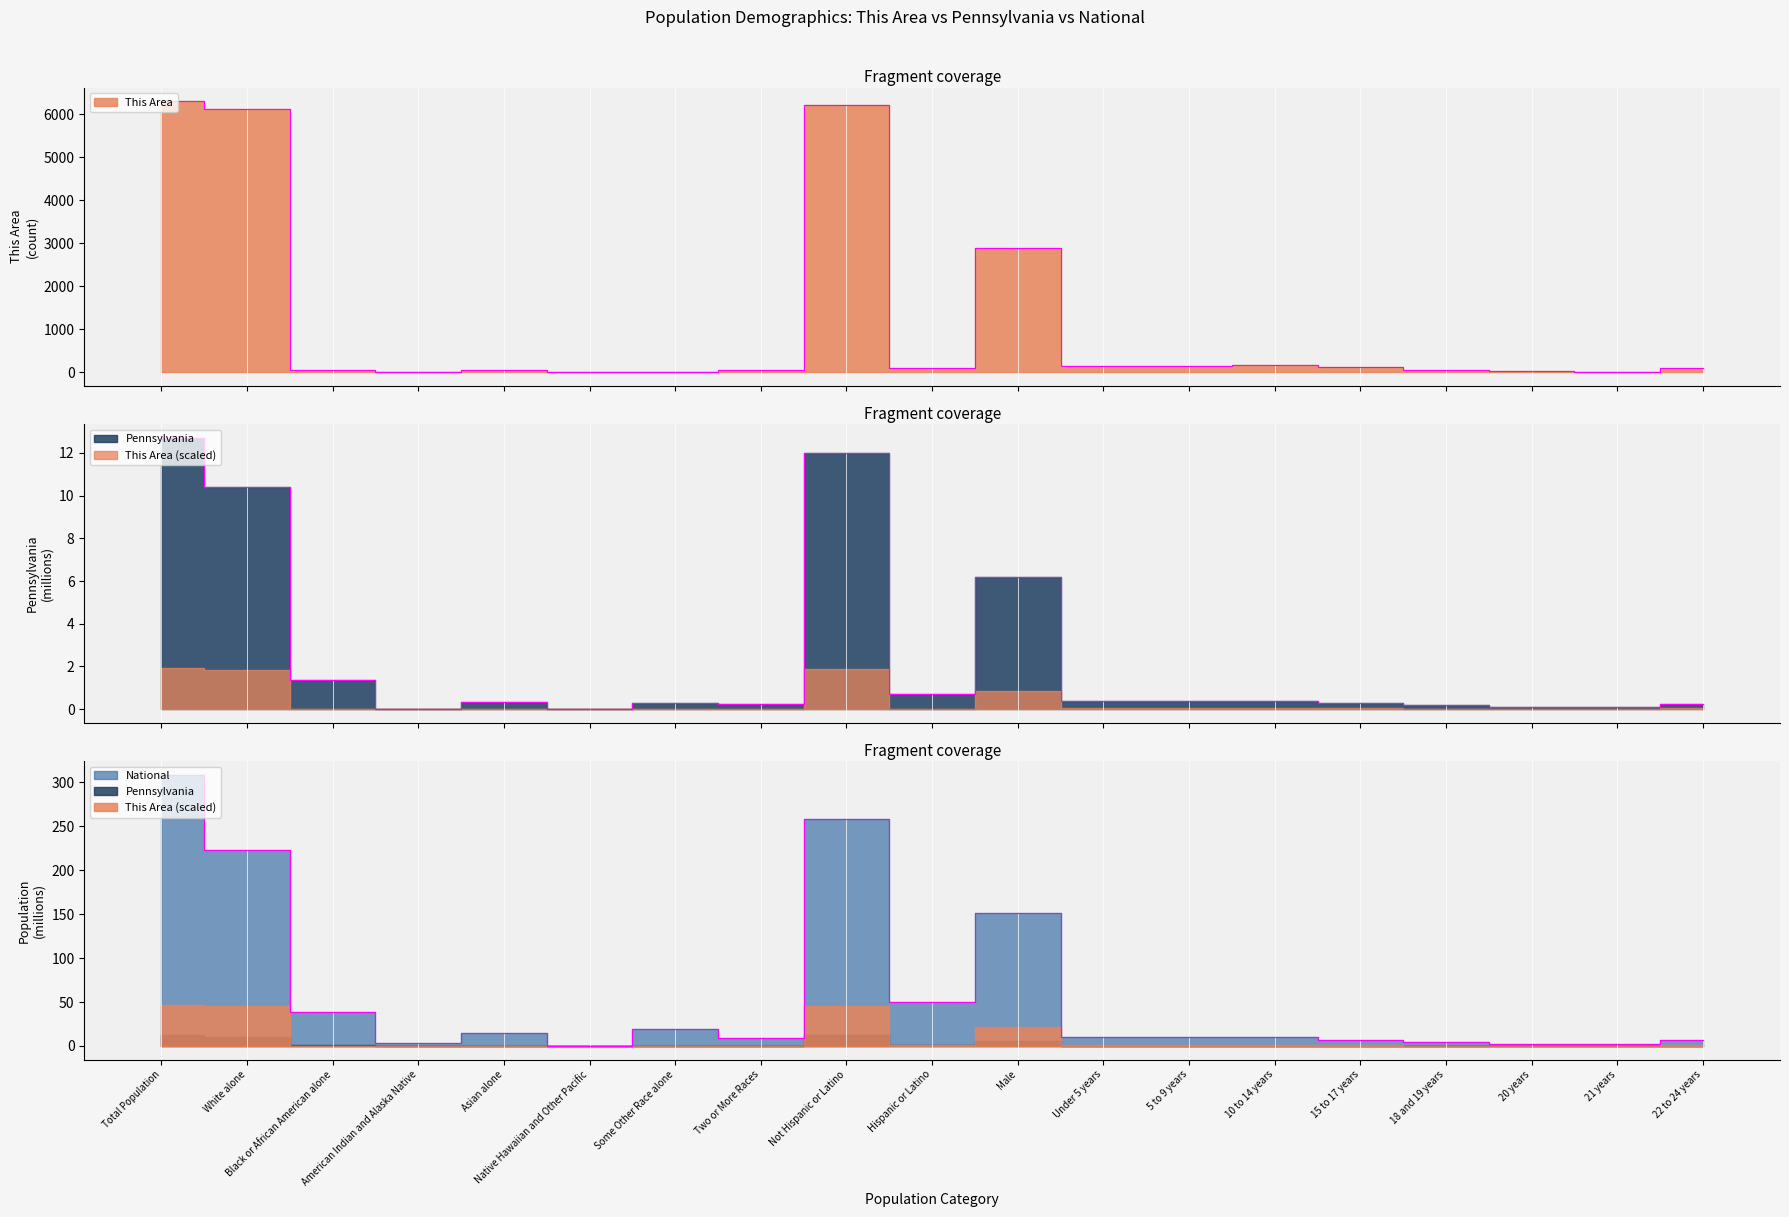

Between which two adjacent categories do Pennsylvania and This Area first intersect?

Asian alone and Native Hawaiian and Other Pacific